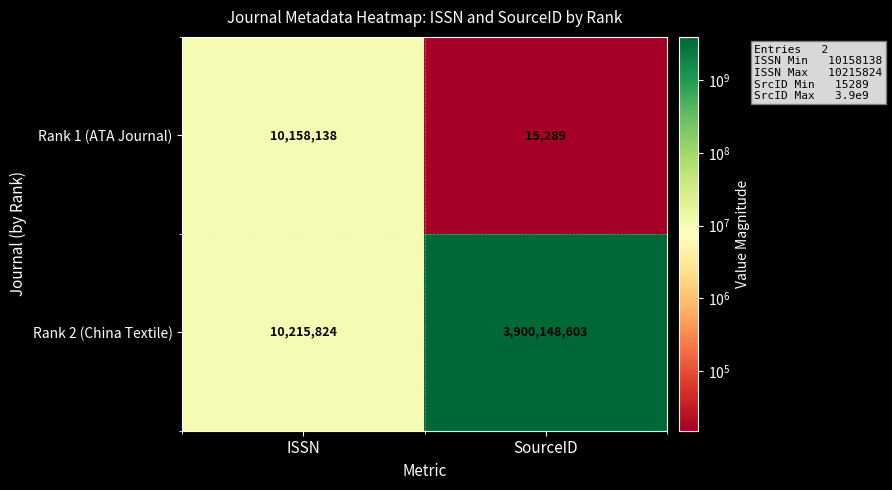

Which category has the lowest value across all series?

SourceID